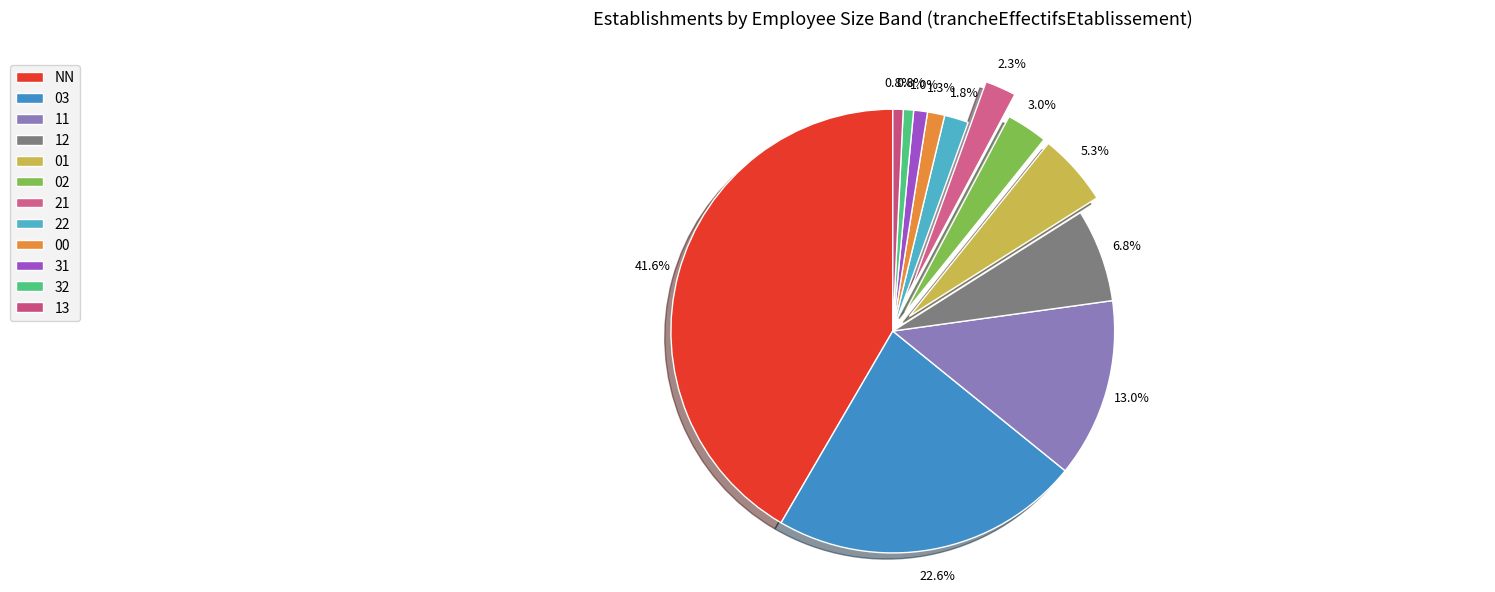

How many slices are in this pie chart?

12